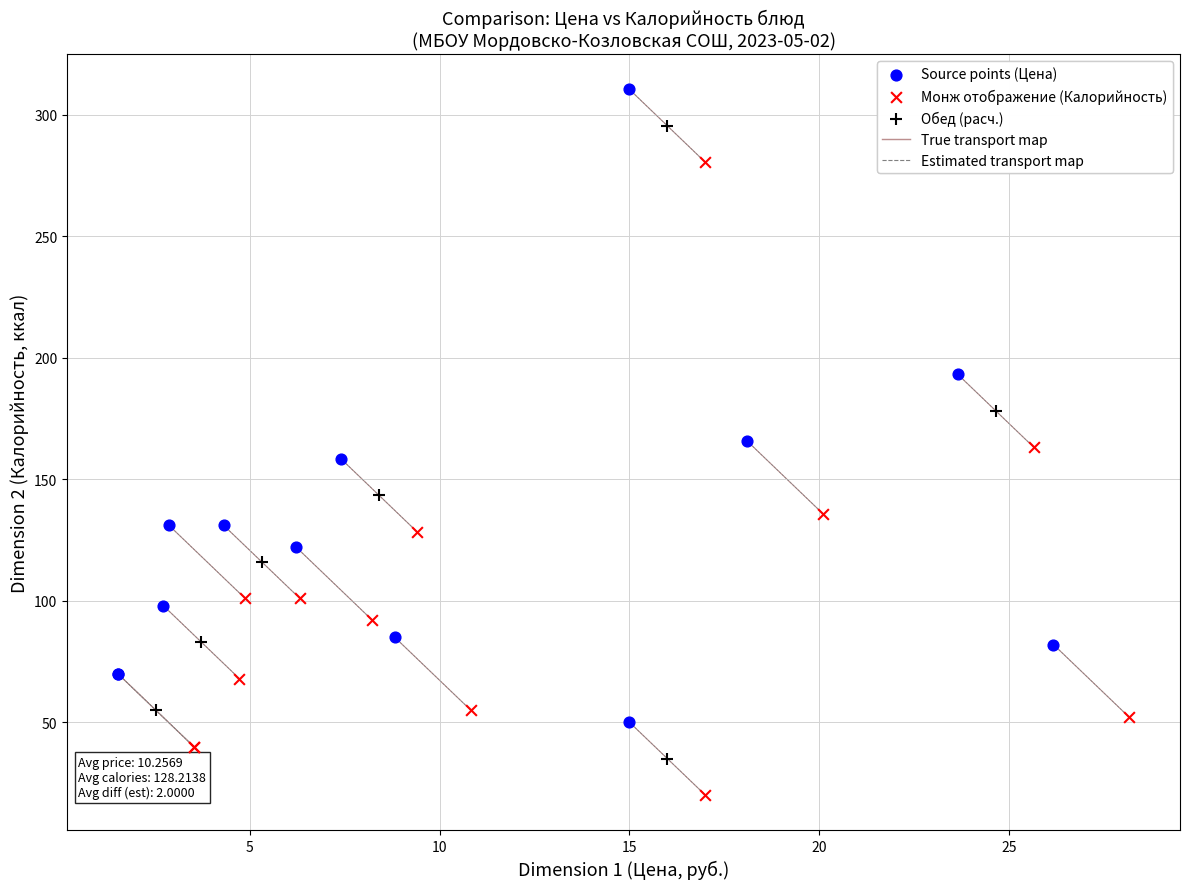

Which series reaches the minimum Y coordinate?

Монж отображение (Калорийность)